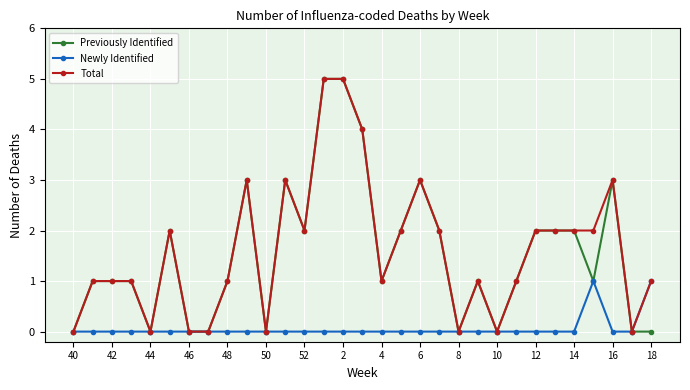

Reading left to right, transcribe all the data shown in this chart.

Previously Identified: 0	1	1	1	0	2	0	0	1	3	0	3	2	5	5	4	1	2	3	2	0	1	0	1	2	2	2	1	3	0	0
Newly Identified: 0	0	0	0	0	0	0	0	0	0	0	0	0	0	0	0	0	0	0	0	0	0	0	0	0	0	0	1	0	0	1
Total: 0	1	1	1	0	2	0	0	1	3	0	3	2	5	5	4	1	2	3	2	0	1	0	1	2	2	2	2	3	0	1